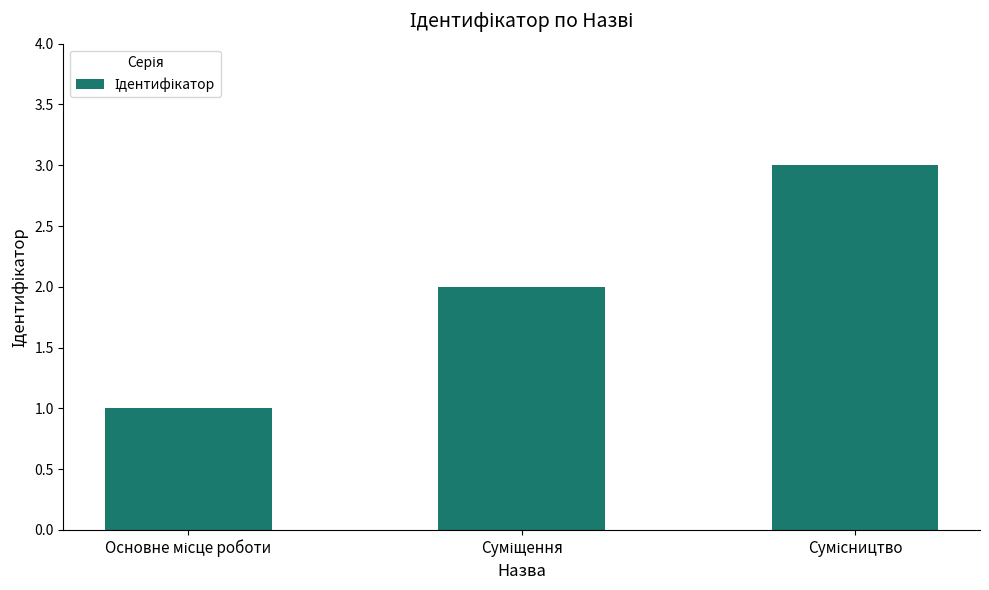

What is the sum of all values?

6